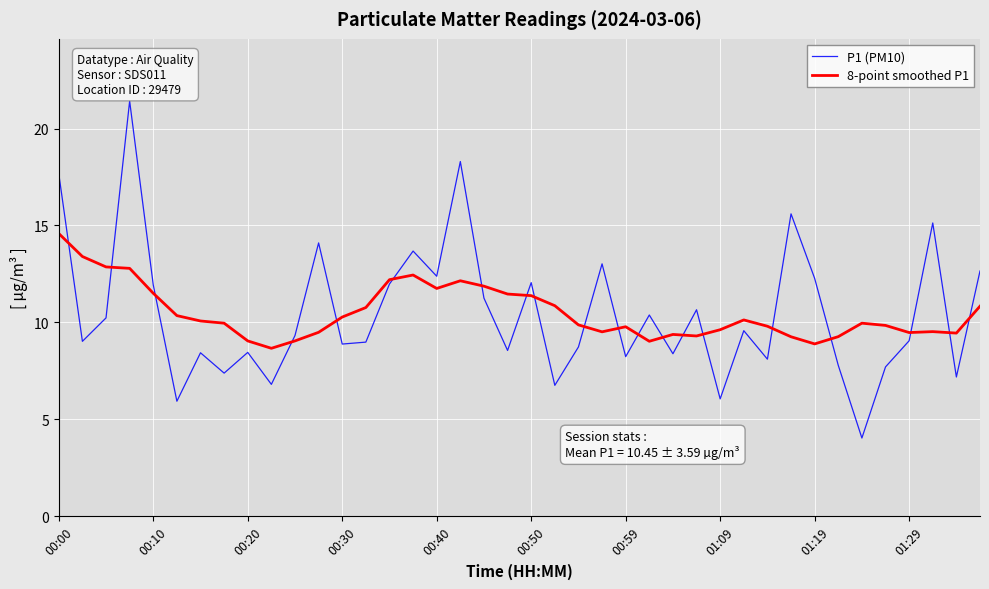

What is the minimum value shown in the chart?

4.0